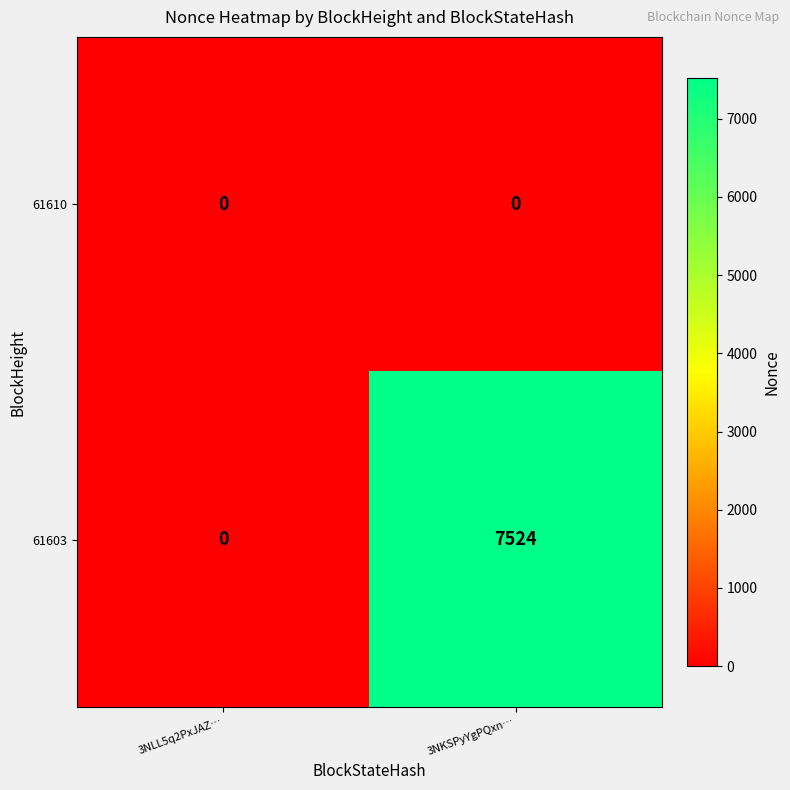

Rank the series by their average value, from lowest to highest.

61610, 61603